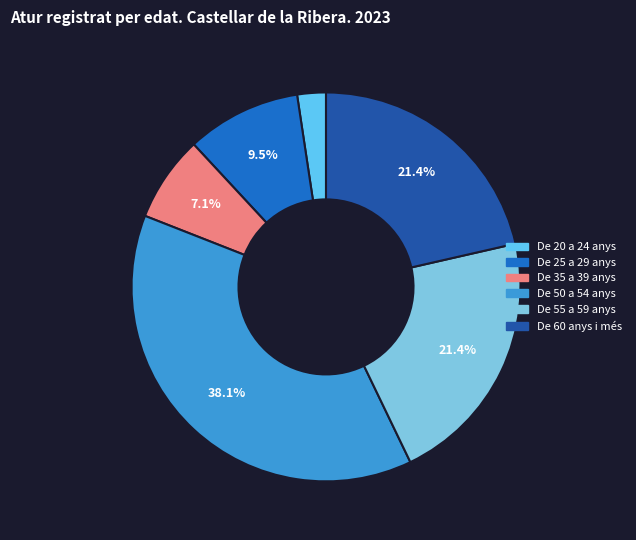

How many segments does this pie chart have?

6